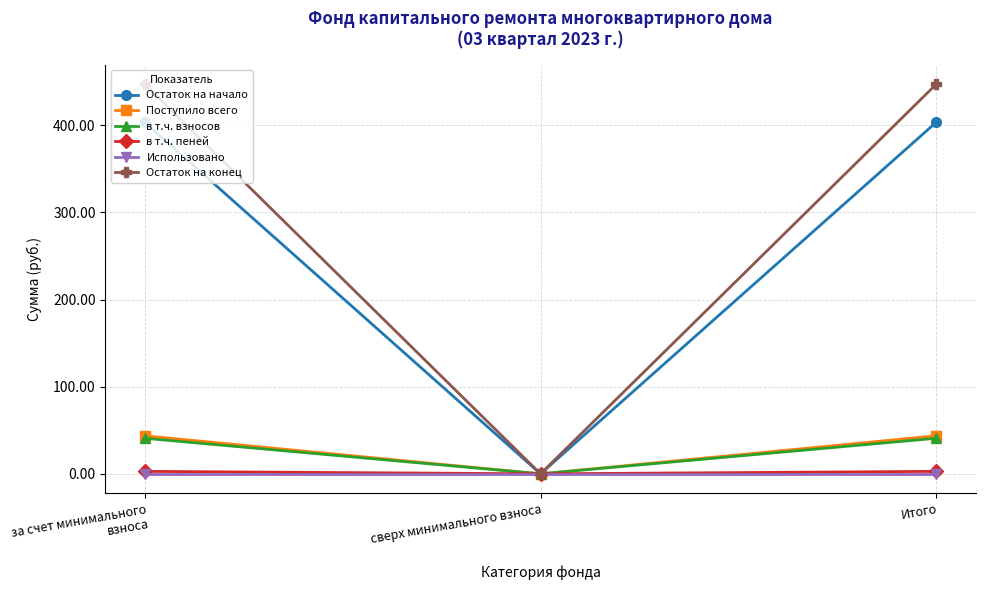

Between сверх минимального взноса and Итого, which series saw the biggest shift?

Остаток на конец